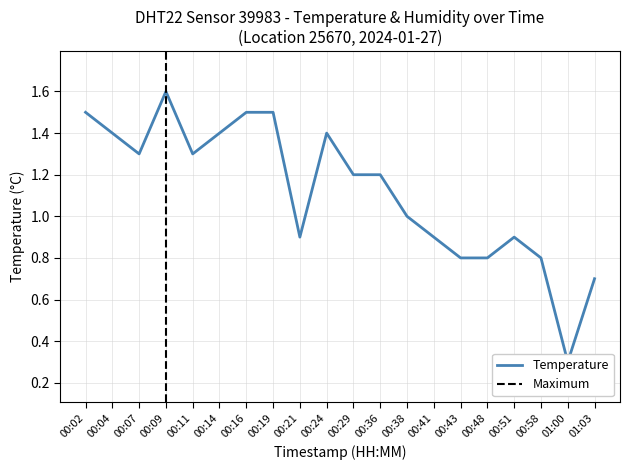

How many values are below 1?

8